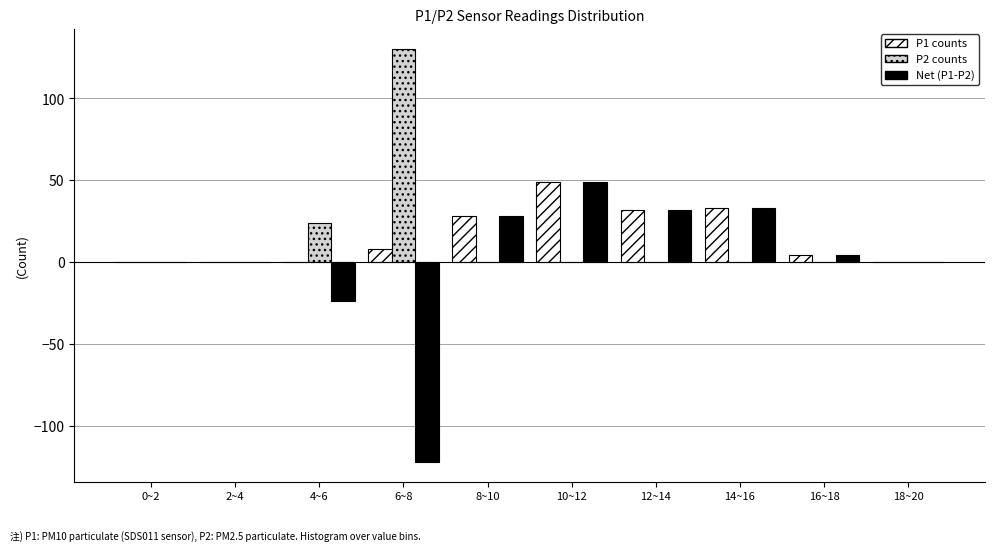

Is it true that P2 counts equals 0 at 12~14?

True